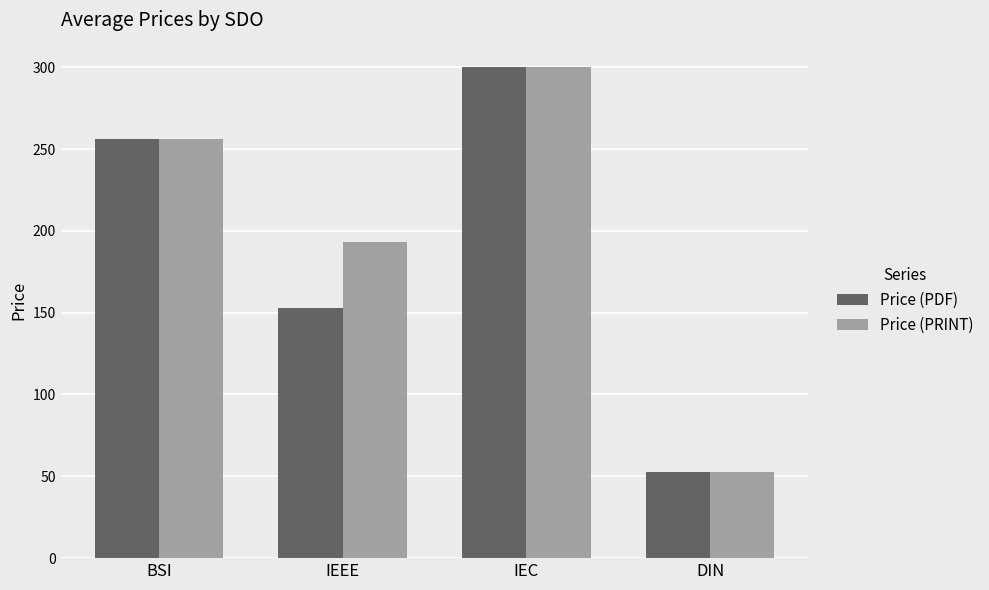

At which category is the sum across all series the highest?

IEC